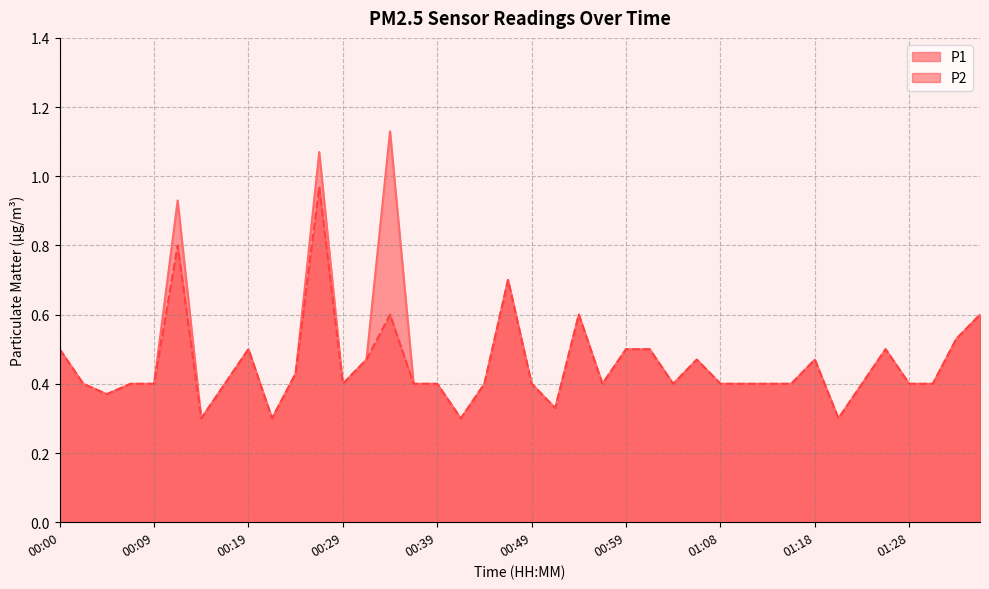

Between 00:07 and 01:33, which series saw the biggest shift?

P1